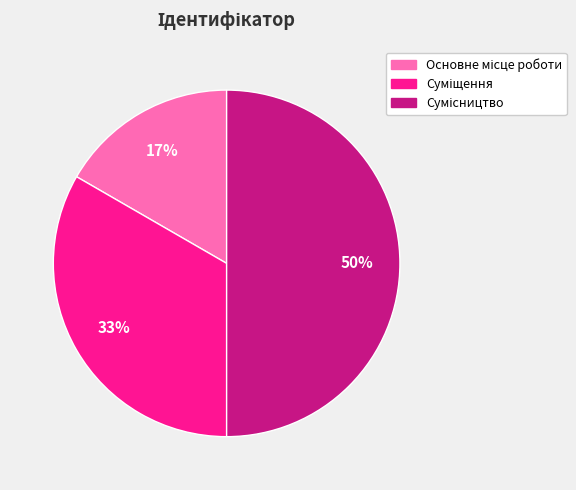

To the nearest percent, what is the difference between the largest and smallest slice percentages?

33%